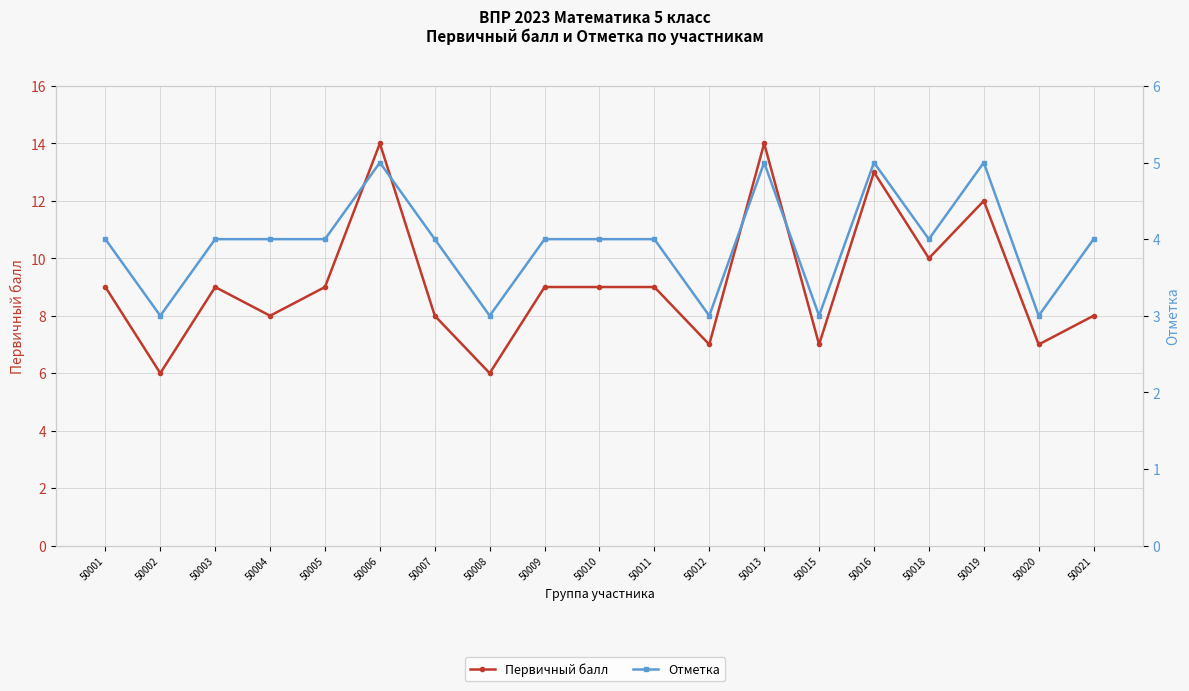

What is the highest value of the Первичный балл series?

14